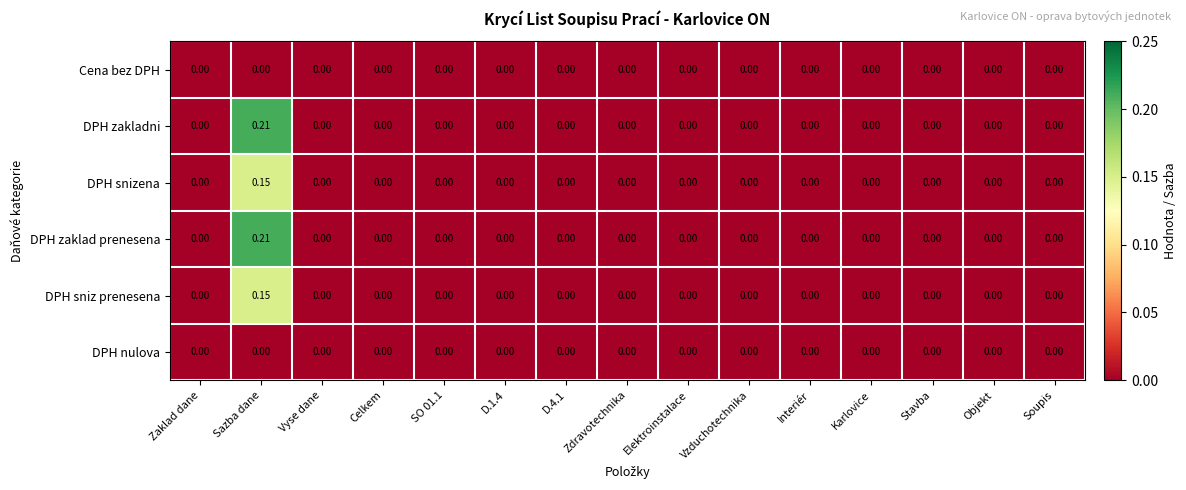

At which category is the sum across all series the highest?

Sazba dane